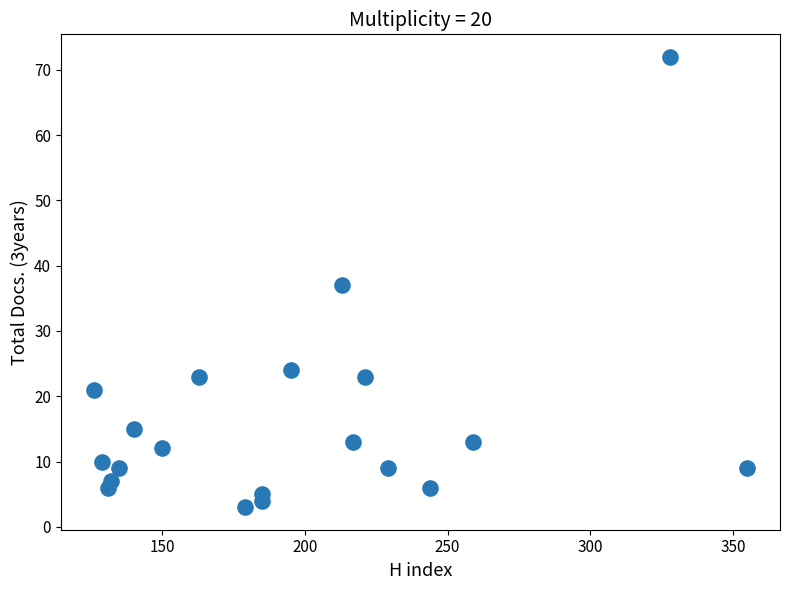

What is the range of Y values (max minus min)?

69